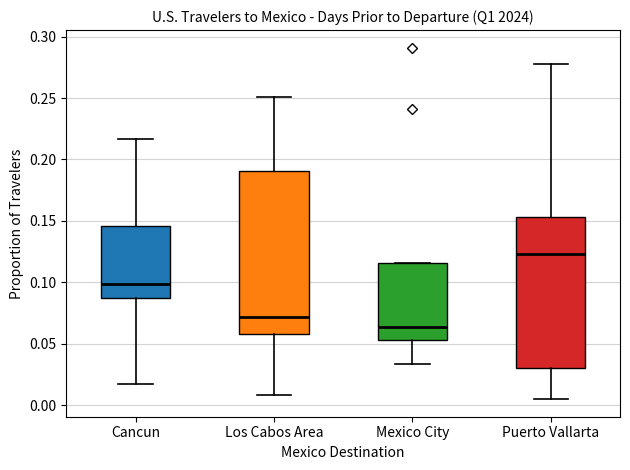

Where is the upper edge of the box for Mexico City on the y-axis? The values are not printed on the chart, so give them approximately, as read against the axis.

0.115